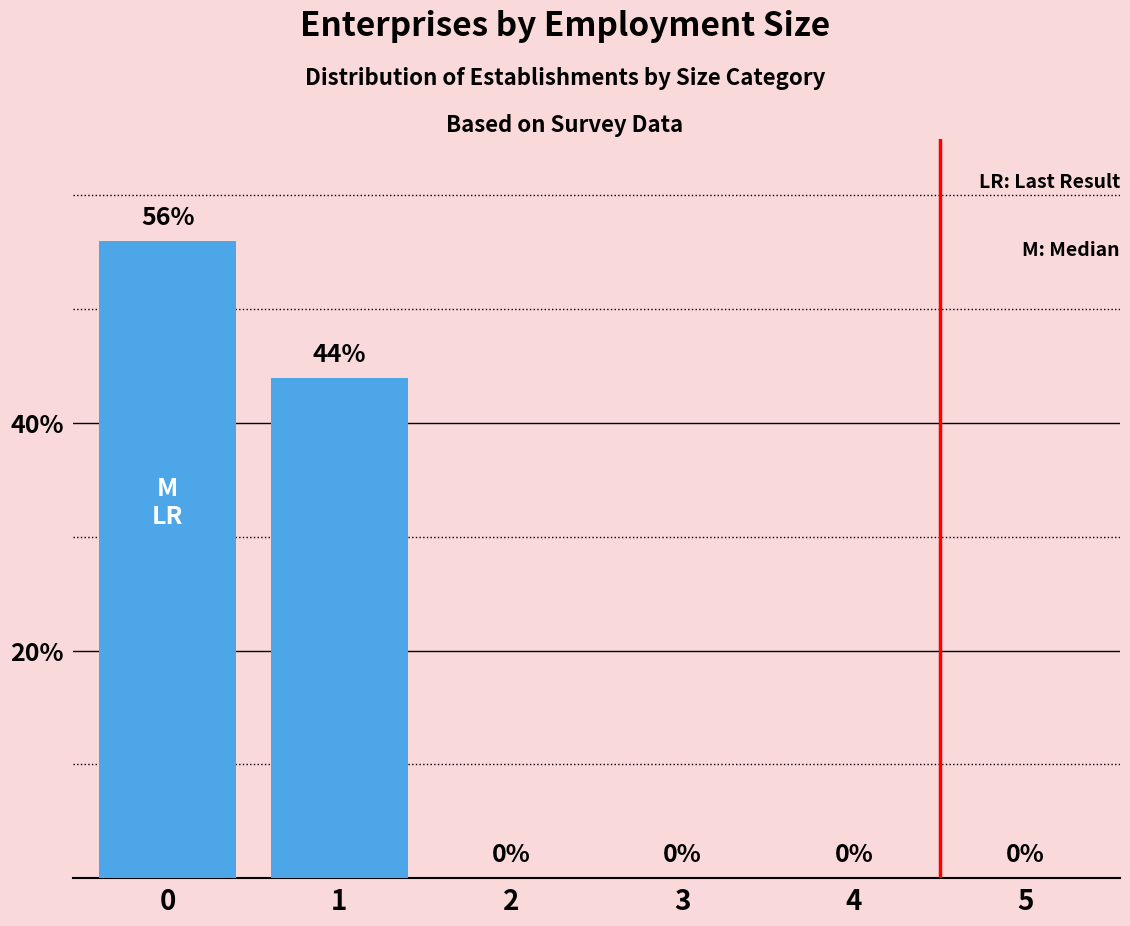

What is the difference between the values at 1 and 0?

12